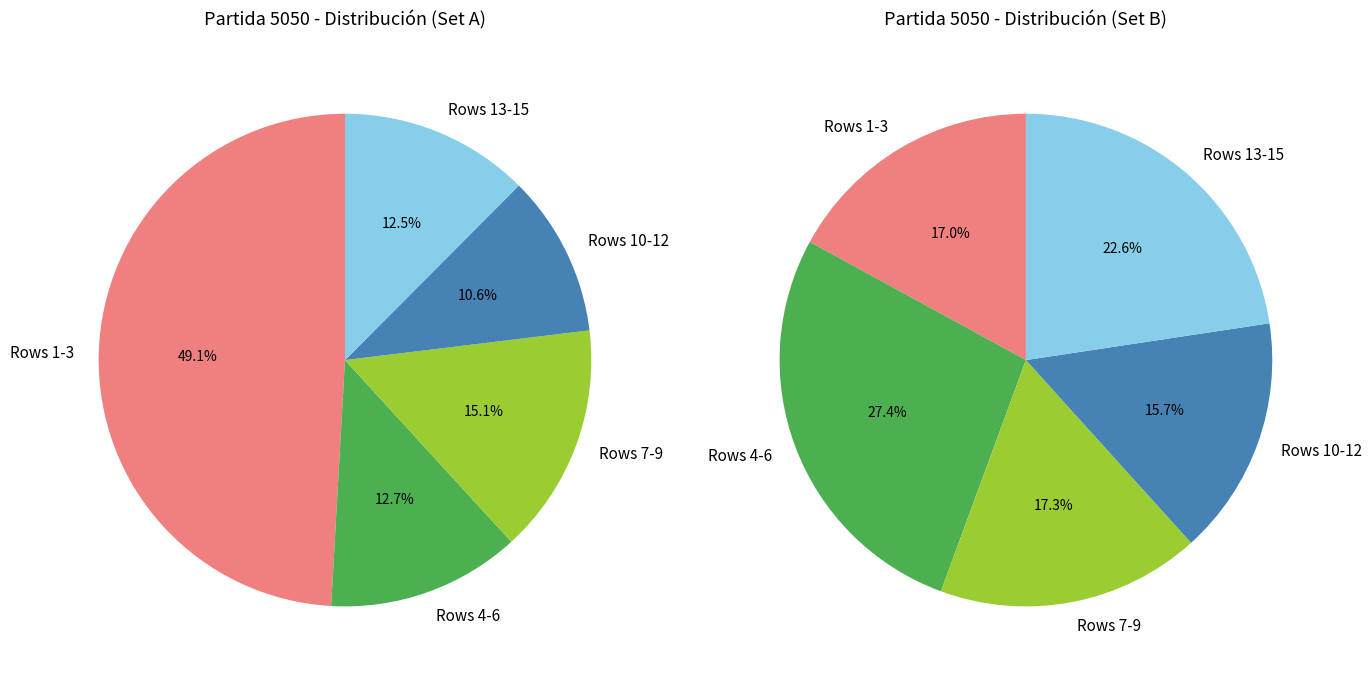

What is the total percentage of 3 and 1?

11.6%